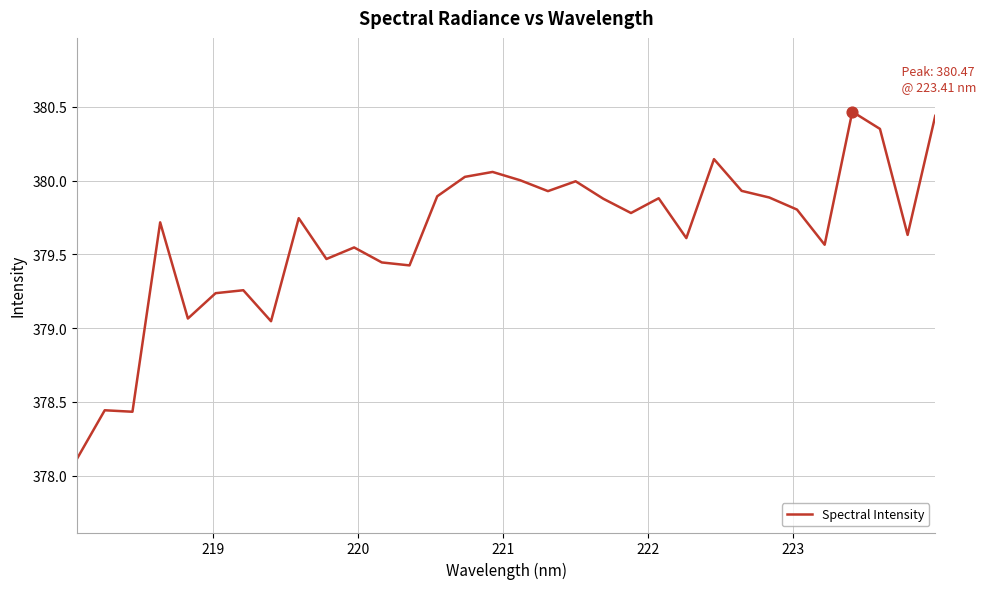

What is the minimum value shown in the chart?

378.1